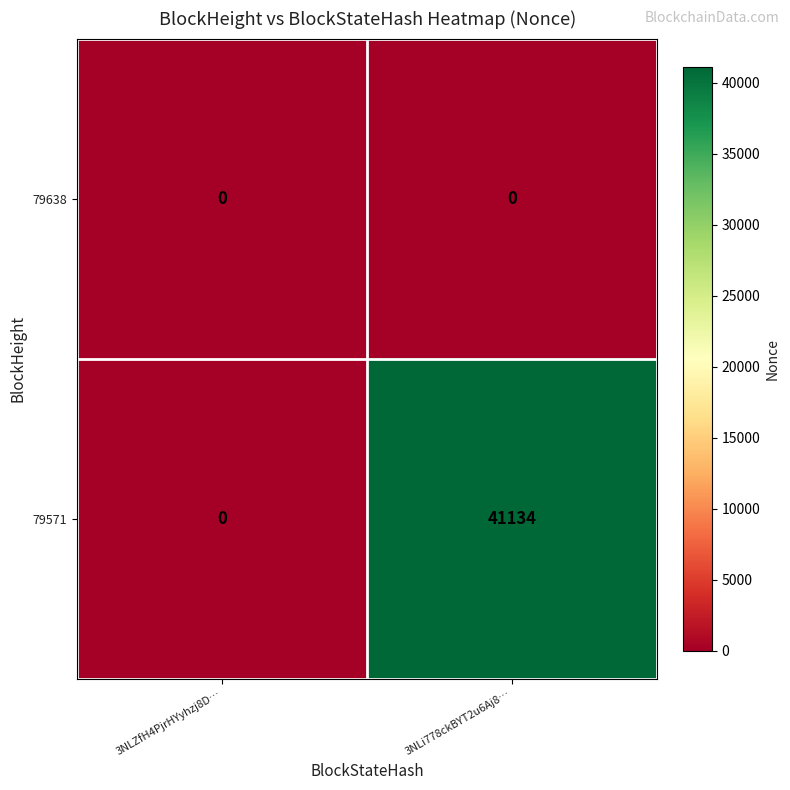

Rank the series by their maximum value, from lowest to highest.

79638, 79571